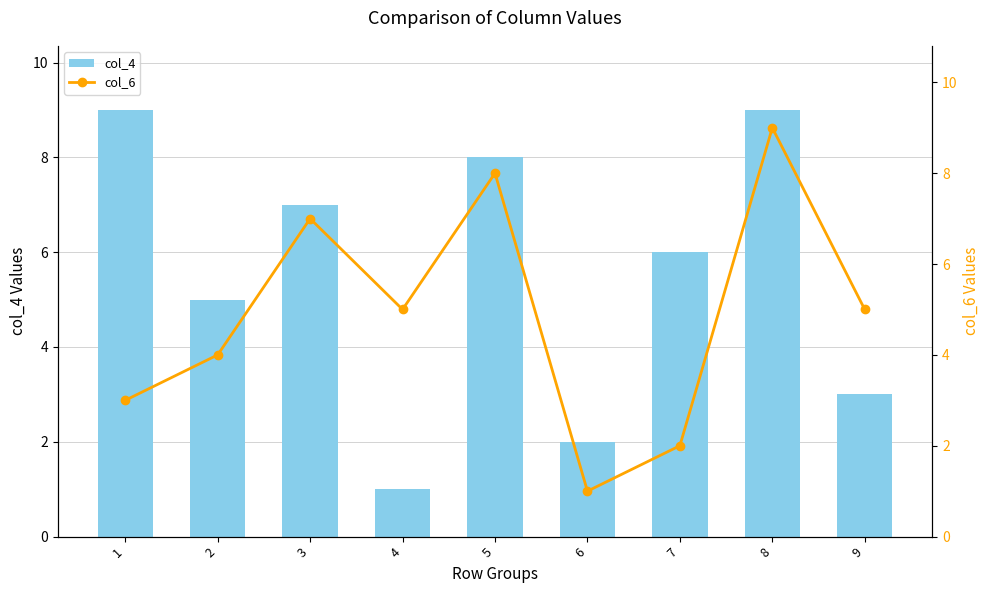

Rank the series by their maximum value, from lowest to highest.

col_4, col_6